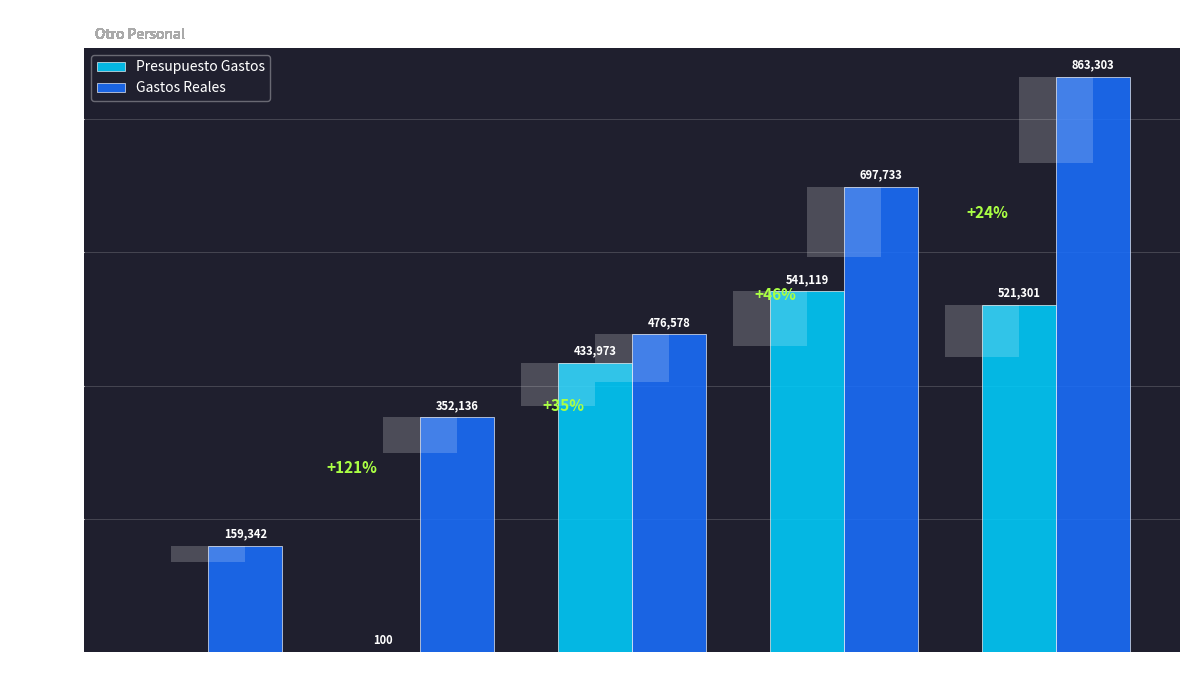

Which series has the widest spread of values?

Gastos Reales